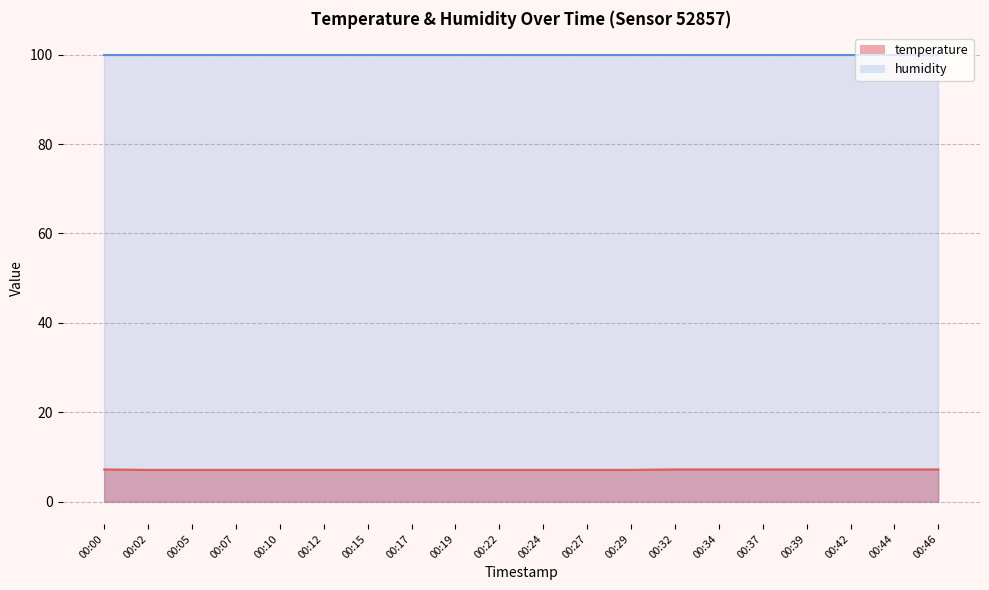

Reading right to left, extract all data points from this chart.

7.2	7.2	7.2	7.2	7.2	7.2	7.2	7.1	7.1	7.1	7.1	7.1	7.1	7.1	7.1	7.1	7.1	7.1	7.1	7.2